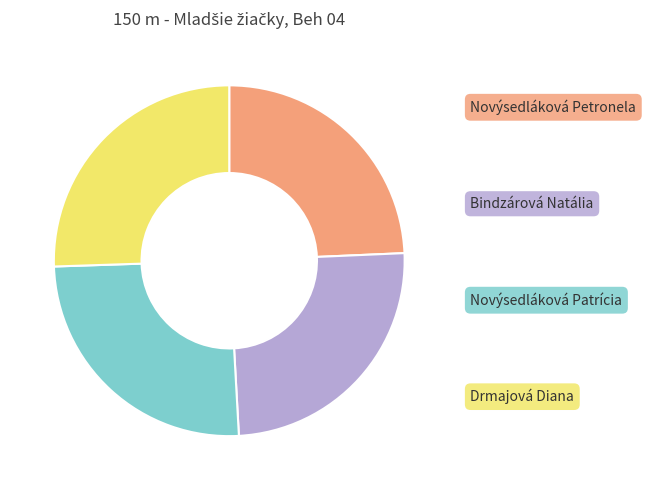

How many slices are in this pie chart?

4